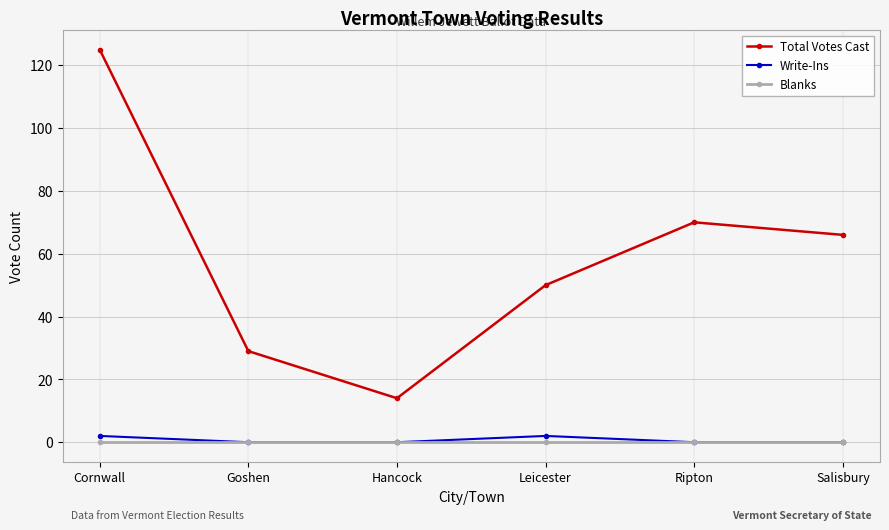

Where is the first local maximum for Write-Ins?

Leicester